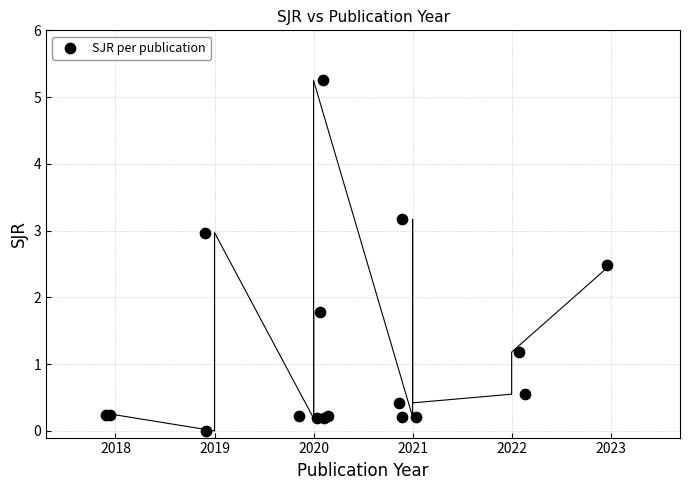

What Y value in the scatter plot is closest to 2?

1.8